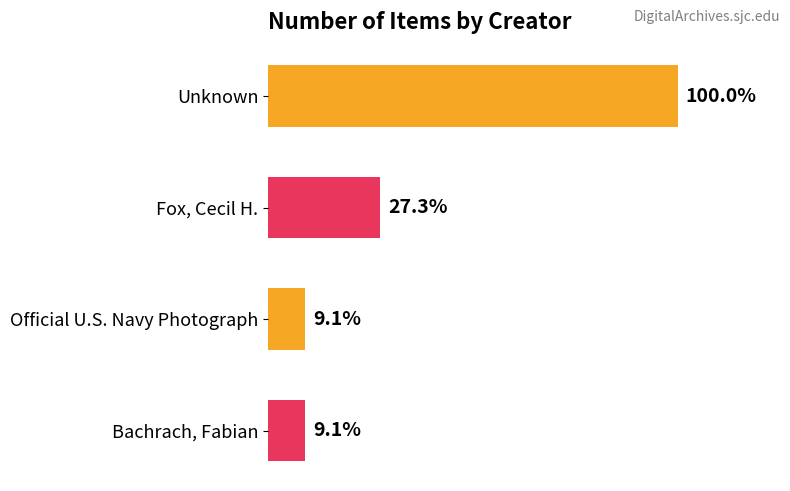

Are the bars horizontal?

Yes